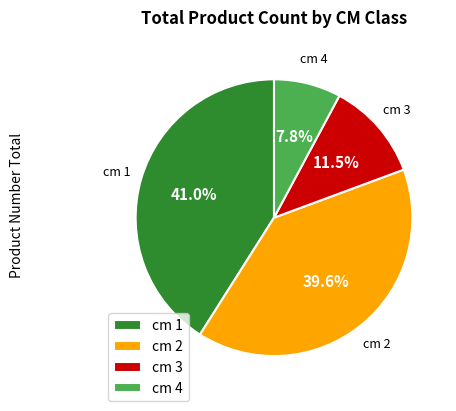

To the nearest percent, what is the difference between the largest and smallest slice percentages?

33%